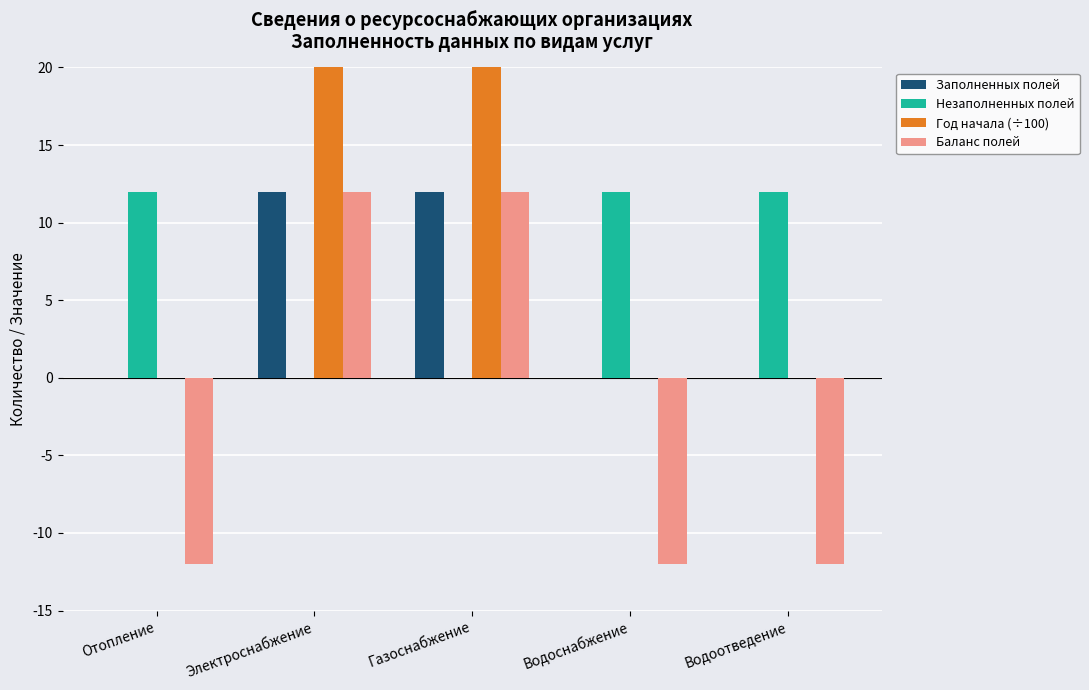

What are all the series names shown in the legend?

Заполненных полей, Незаполненных полей, Год начала (÷100), Баланс полей